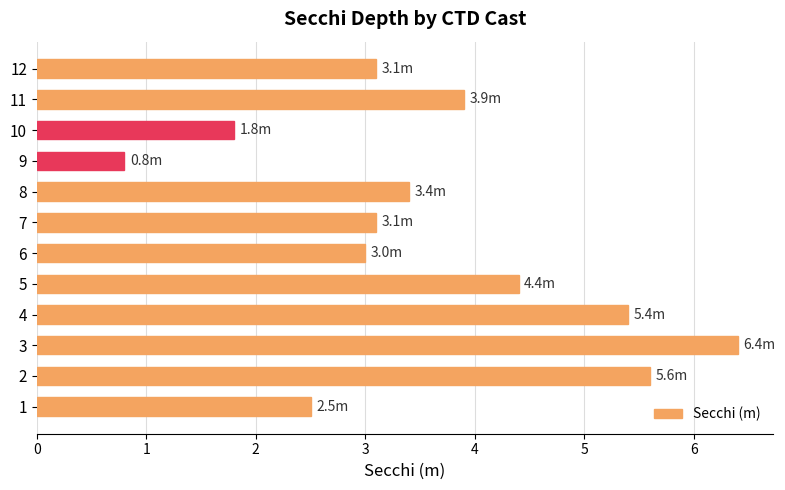

Read the value at 4.

5.4